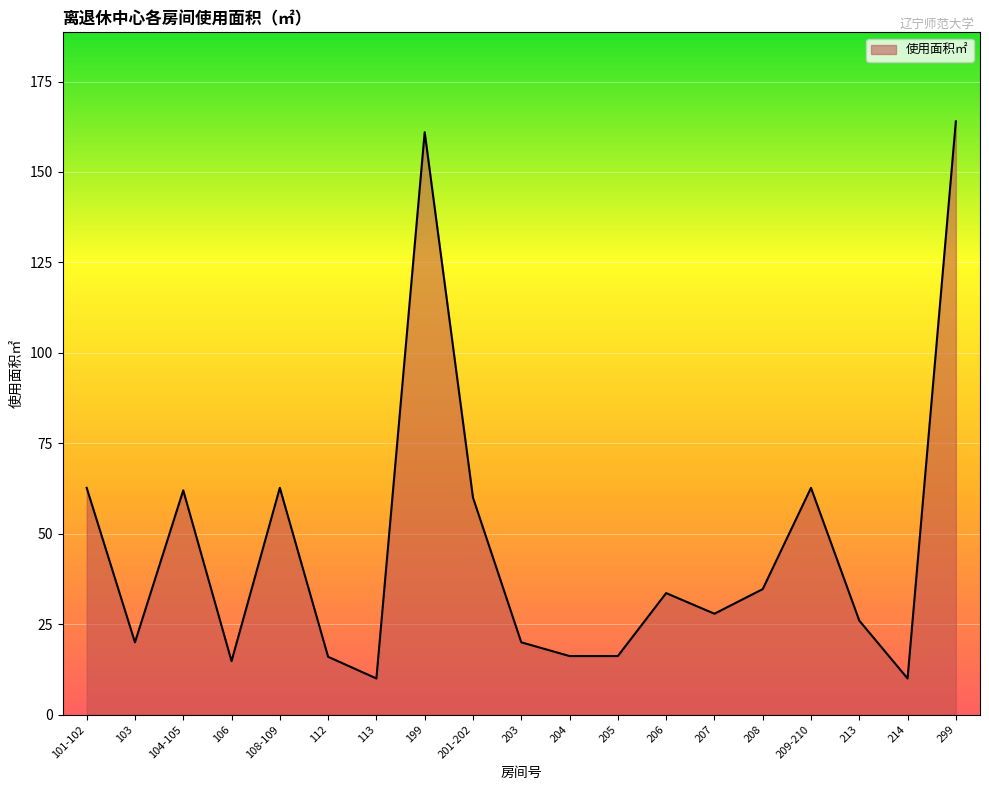

Is it true that the value at 208 is 45.9?

False